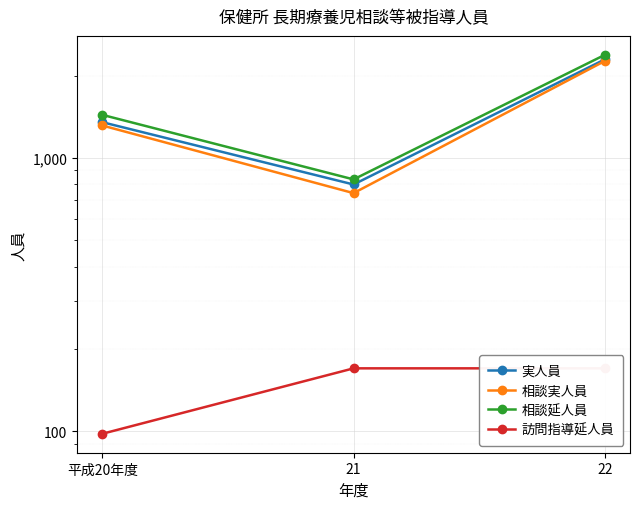

At which category does the chart reach its peak across all series?

22